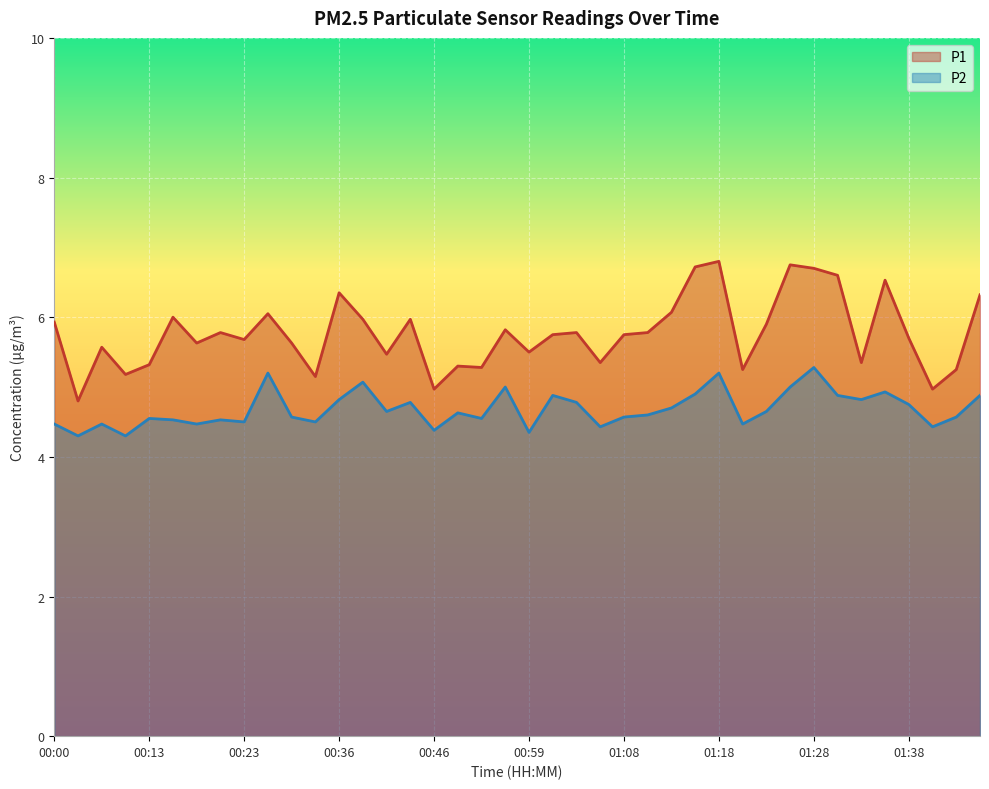

What is the average value of the P2 series?

4.7